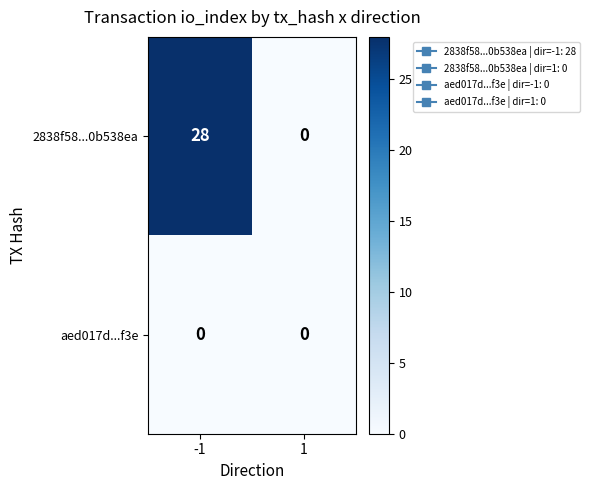

Rank the series by their average value, from highest to lowest.

2838f58...0b538ea, aed017d...f3e